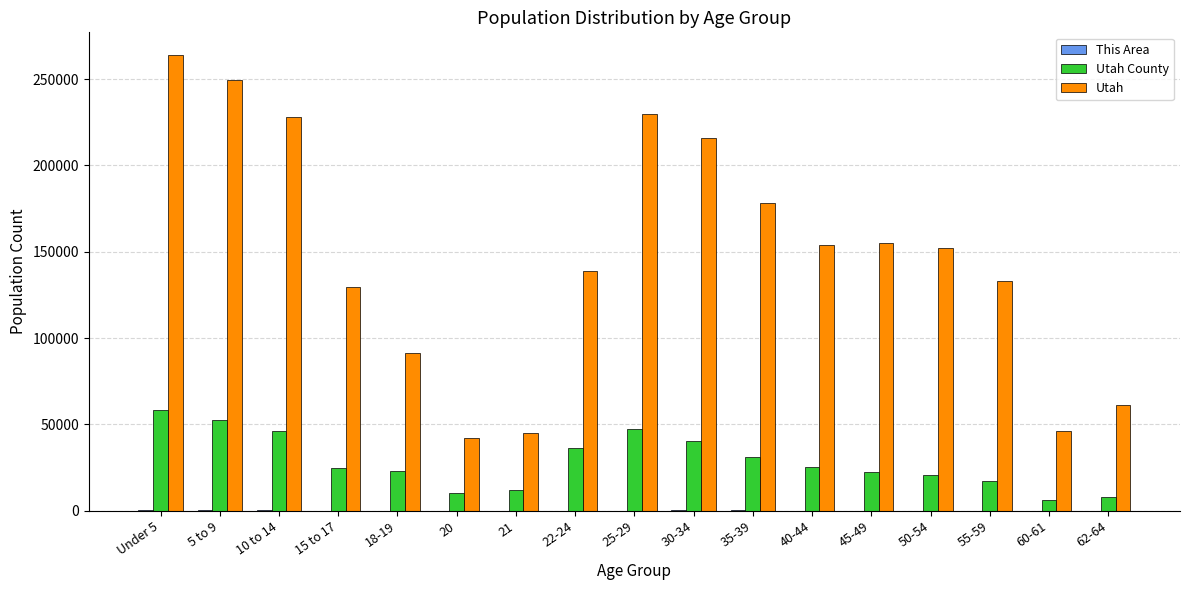

Between 45-49 and 62-64, which series saw the biggest shift?

Utah